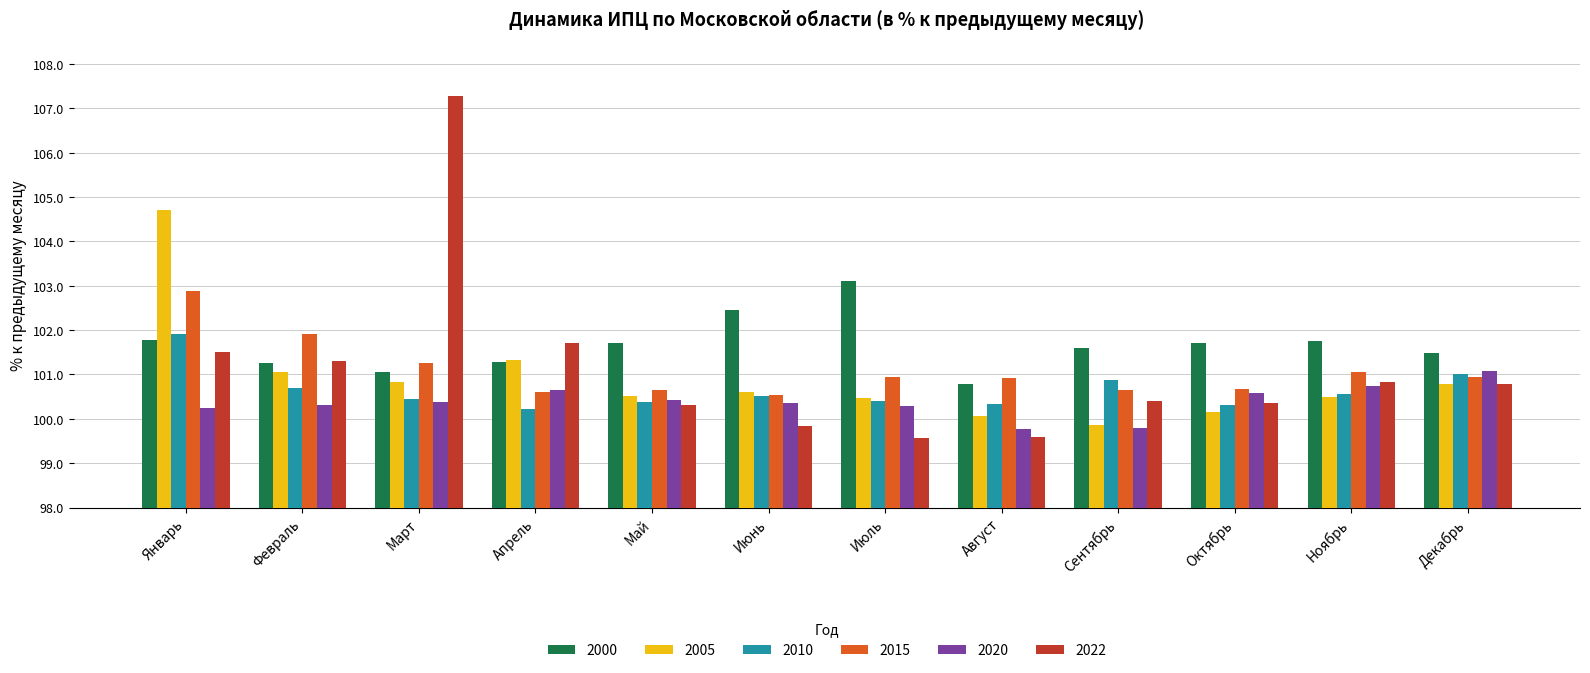

Does the chart contain stacked bars?

No